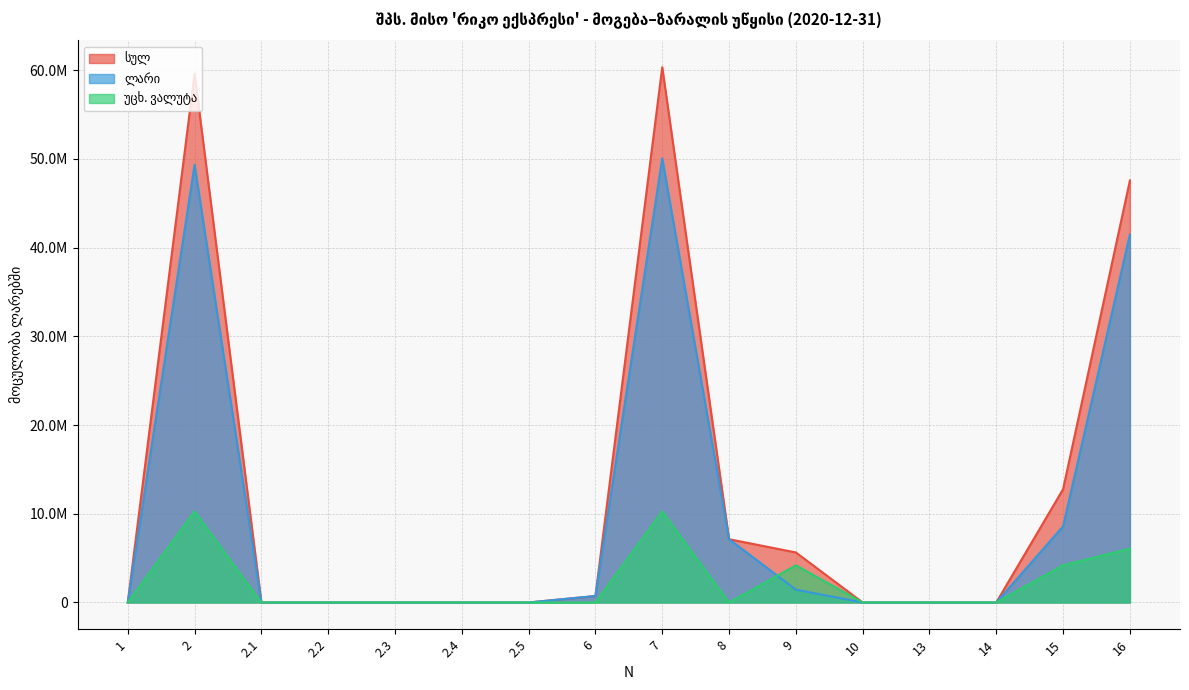

Is the value of სულ at 2.1 greater than the value of უცხ. ვალუტა at 7?

No